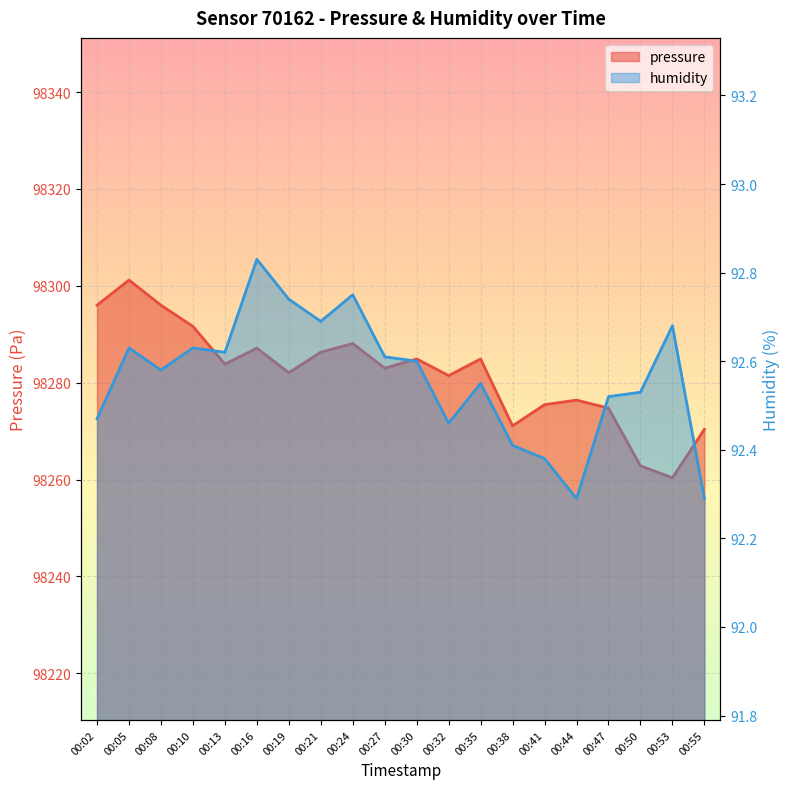

Where does the pressure series first go above 98283?

00:02